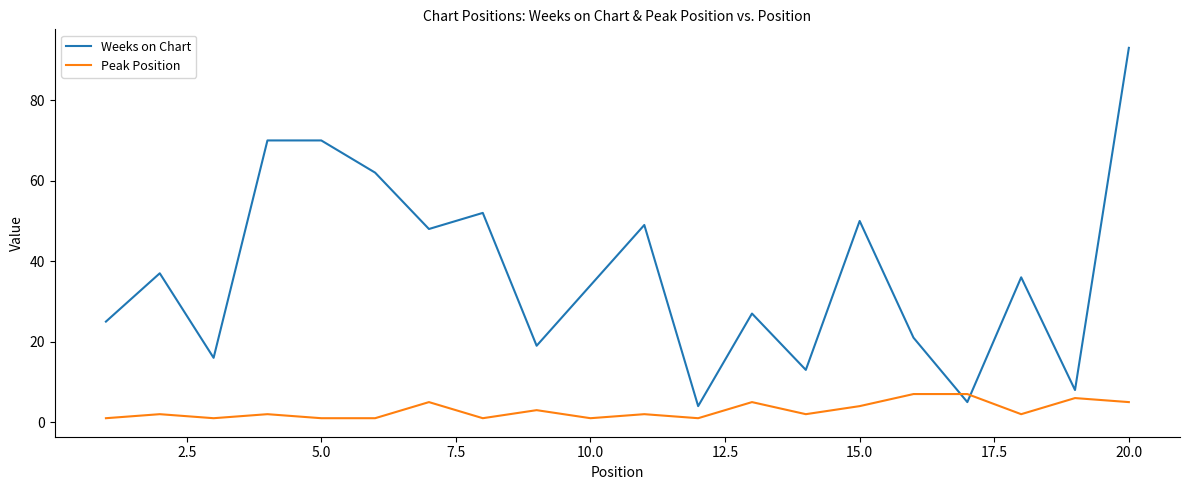

What is the minimum value shown in the chart?

1